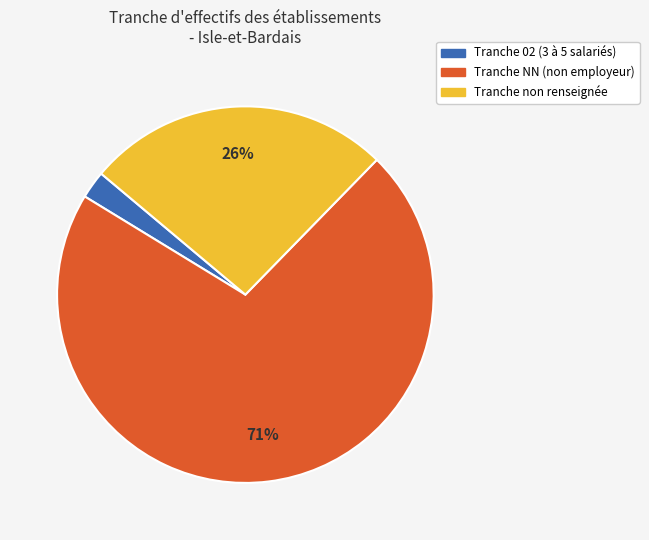

How many segments does this pie chart have?

3